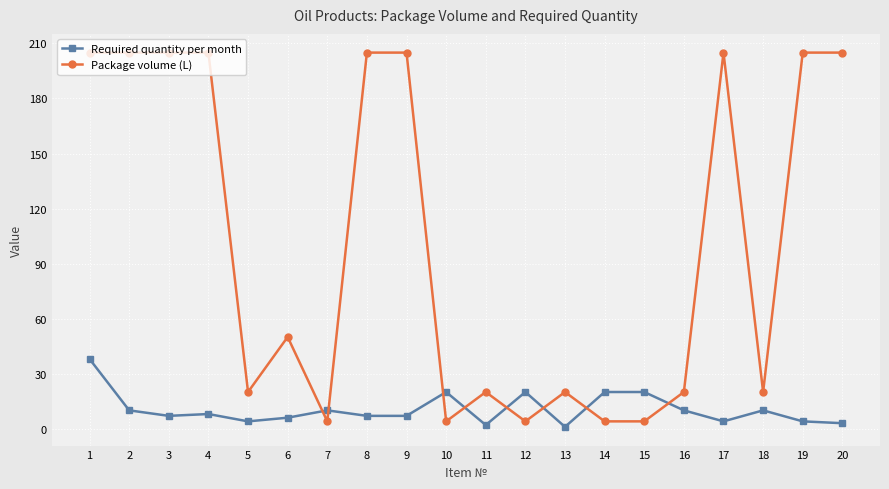

Is it true that Required quantity per month equals 20 at 14?

True